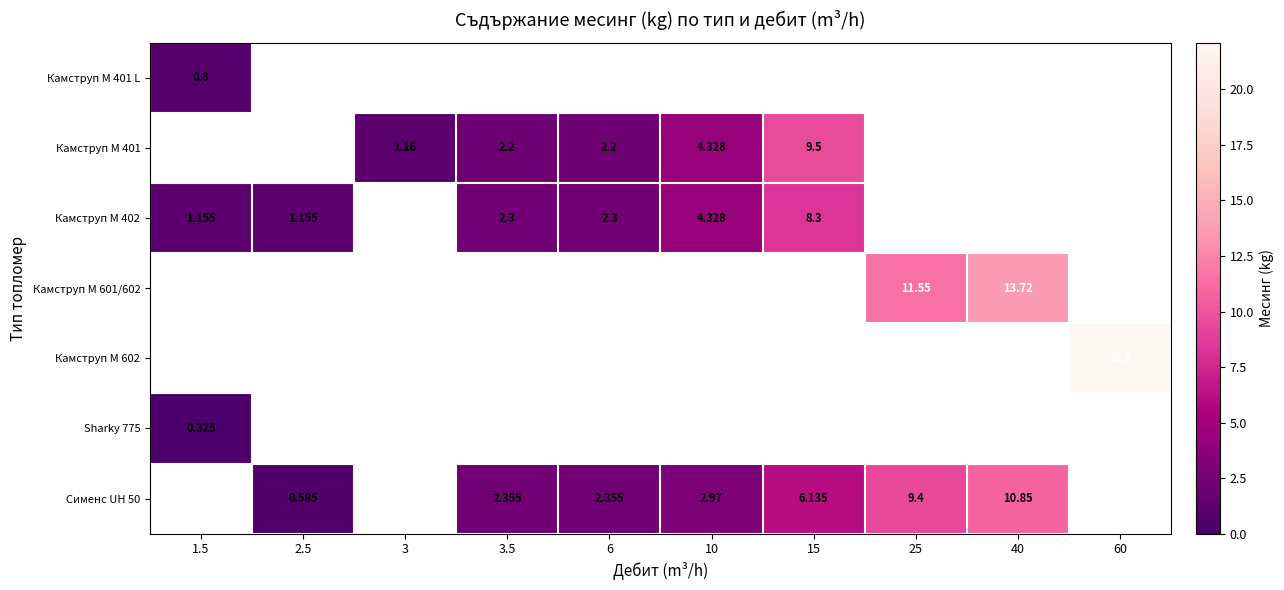

Is the value of Сименс UH 50 at 40 greater than the value of Камструп M 402 at 6?

Yes